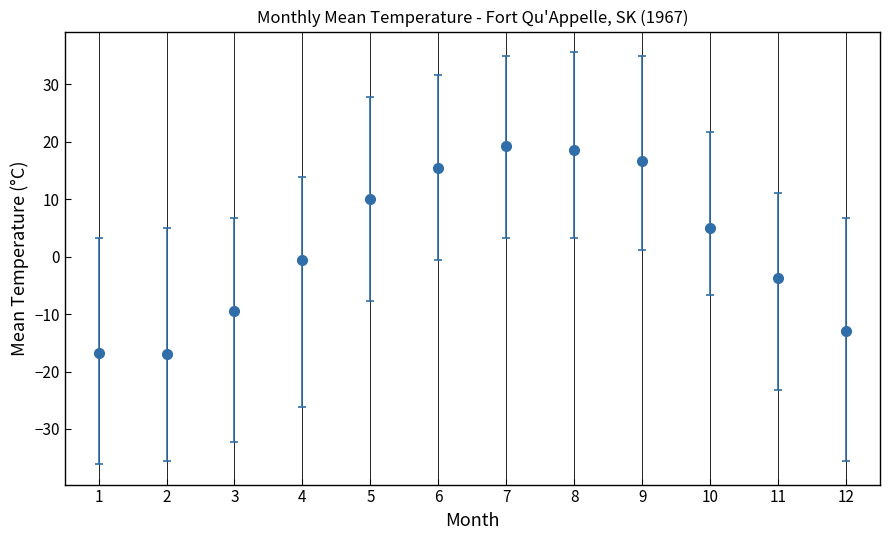

Which has a higher value, 9 or 2?

9